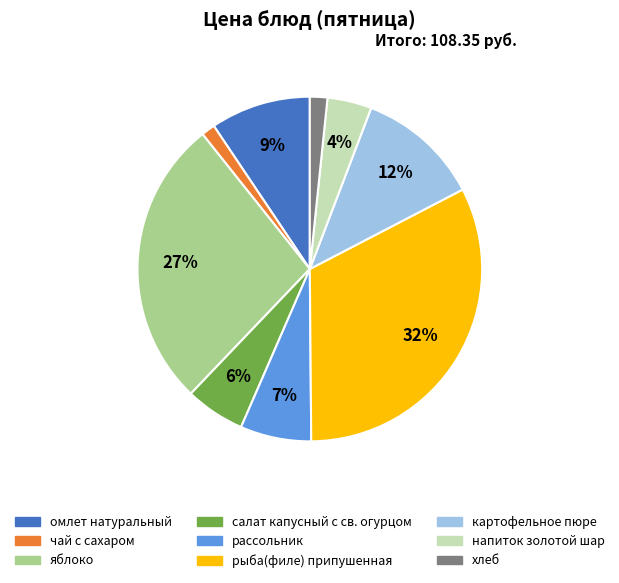

Does салат капусный с св. огурцом represent more than half of the total?

No